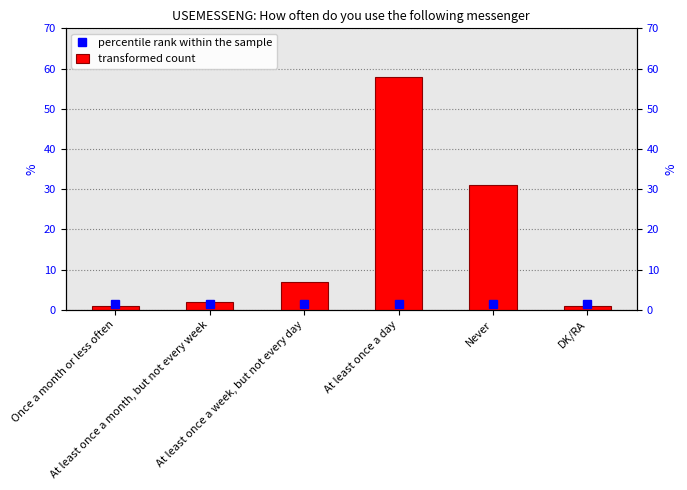

How many data points does each series have?

6